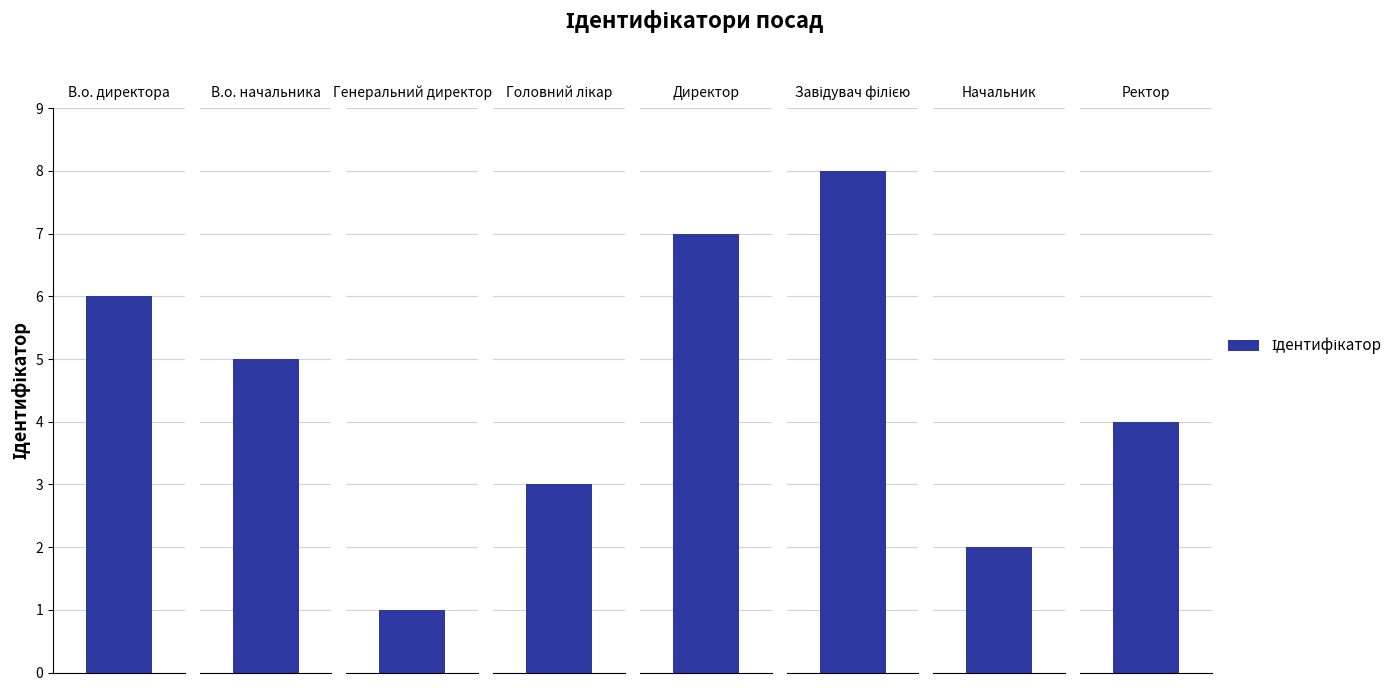

Where is the data nearest to the value 4?

Ректор